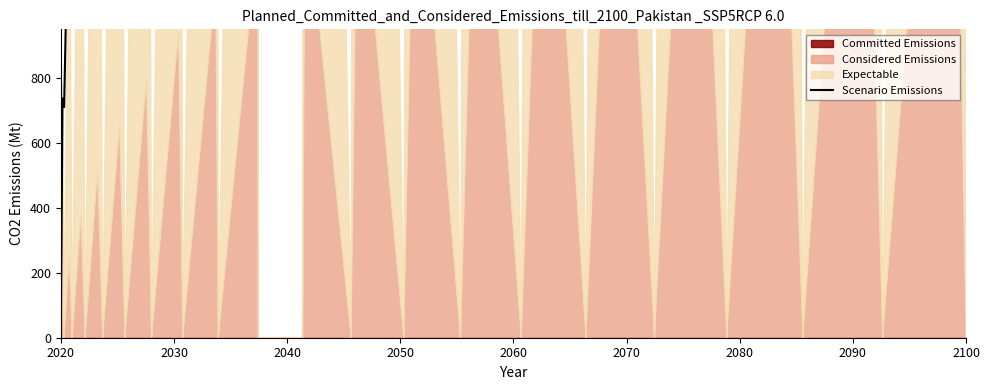

What is the difference between the maximum and minimum values?

16200.0